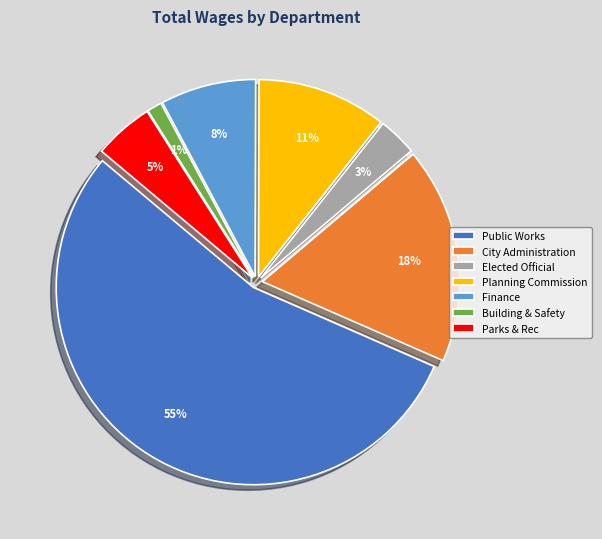

Is the sum of Parks & Rec and Building & Safety greater than half?

No